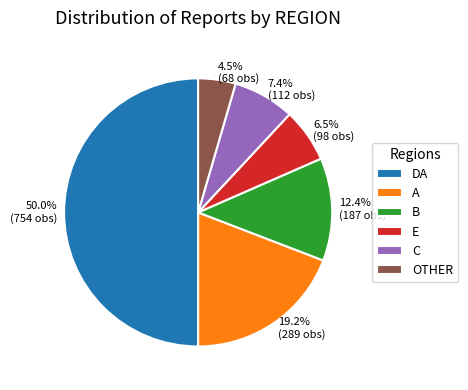

Rank the categories by value from lowest to highest.

OTHER, E, C, B, A, DA